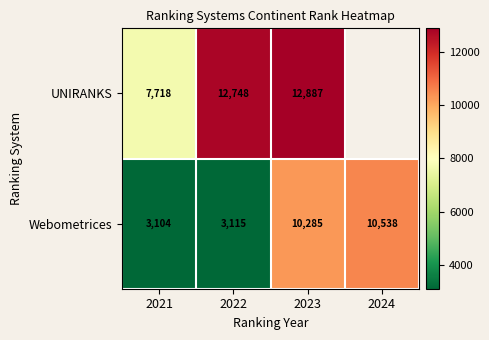

What is the difference between the second highest and second lowest values in the Webometrices series?

7170